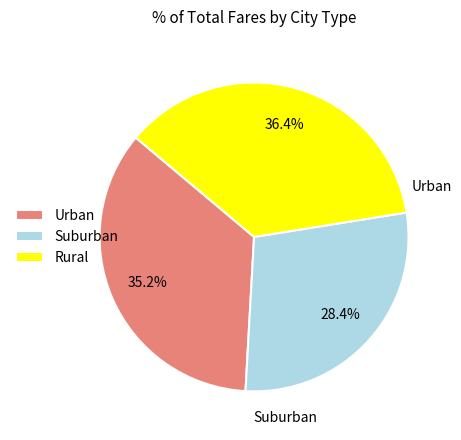

Is there any slice that represents more than half of the pie?

No